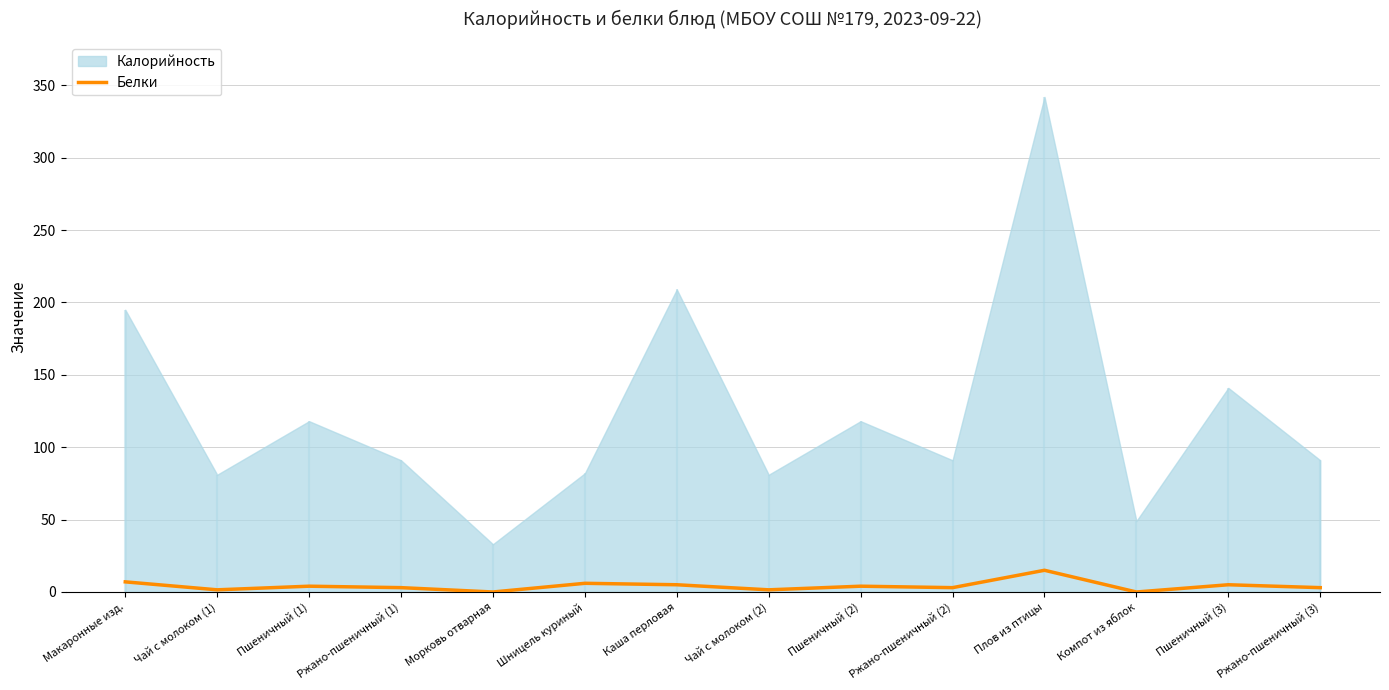

How many values are below 4?

7